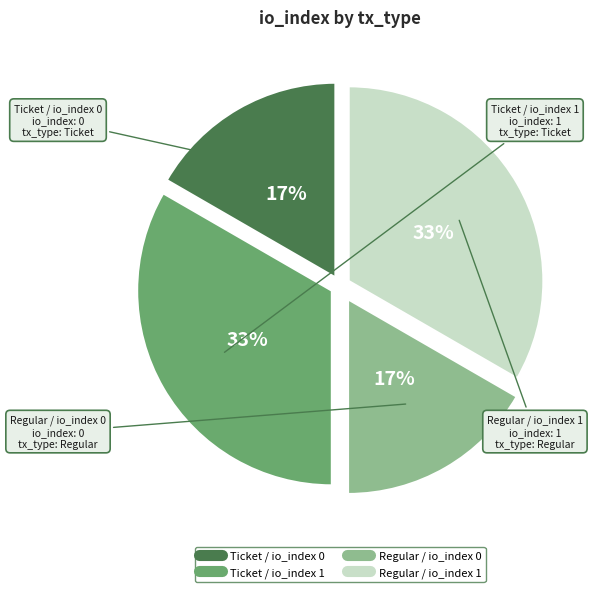

Is it true that Ticket / io_index 0 is 4% of the pie?

False